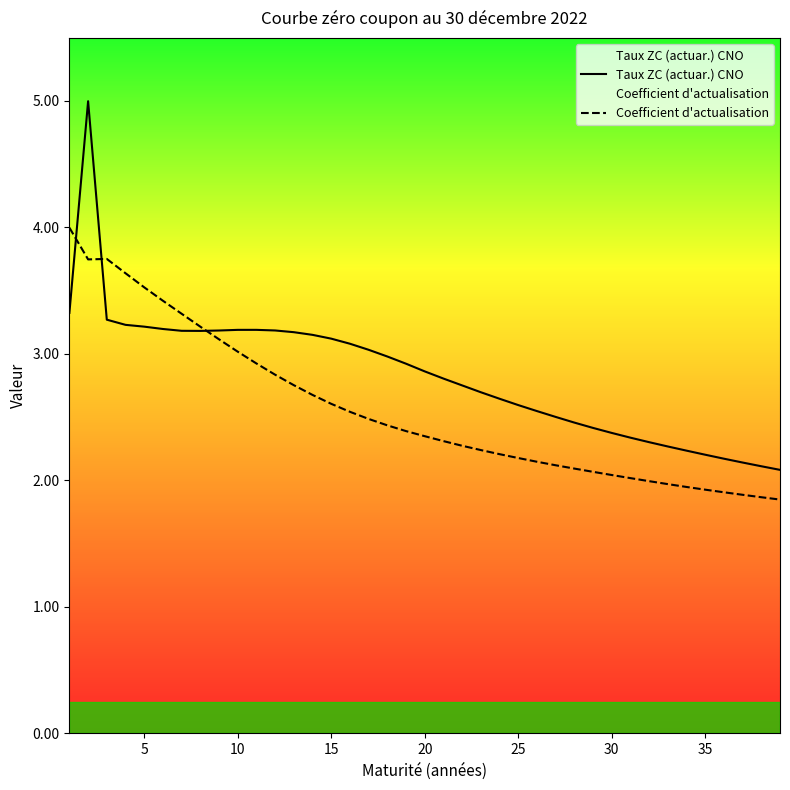

Which series has the largest range (max minus min)?

Taux ZC (actuar.) CNO